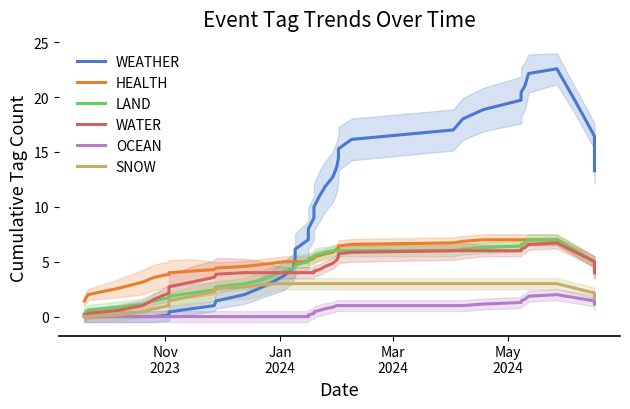

What is the average value of the WEATHER series?

9.8